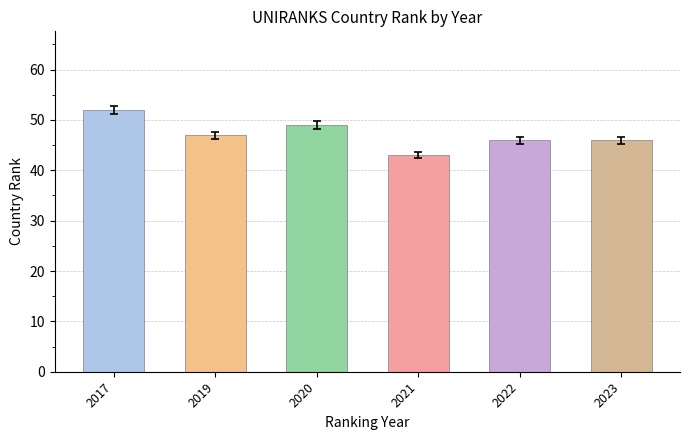

How many values are between 46 and 49?

4